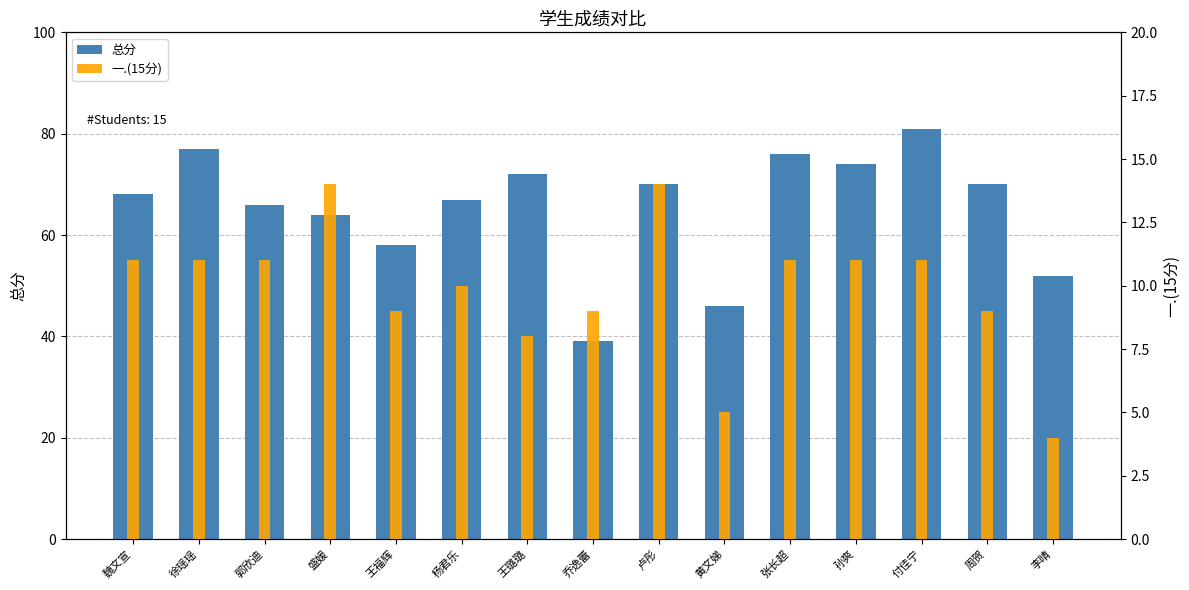

List the labels in order of 一.(15分) value, smallest first.

李晴, 黄文娣, 王璐璐, 王福辉, 乔逸蕾, 周贺, 杨君乐, 魏文宣, 徐瑶瑶, 郭欣迪, 张长超, 孙爽, 付佳宁, 盛媛, 卢彤